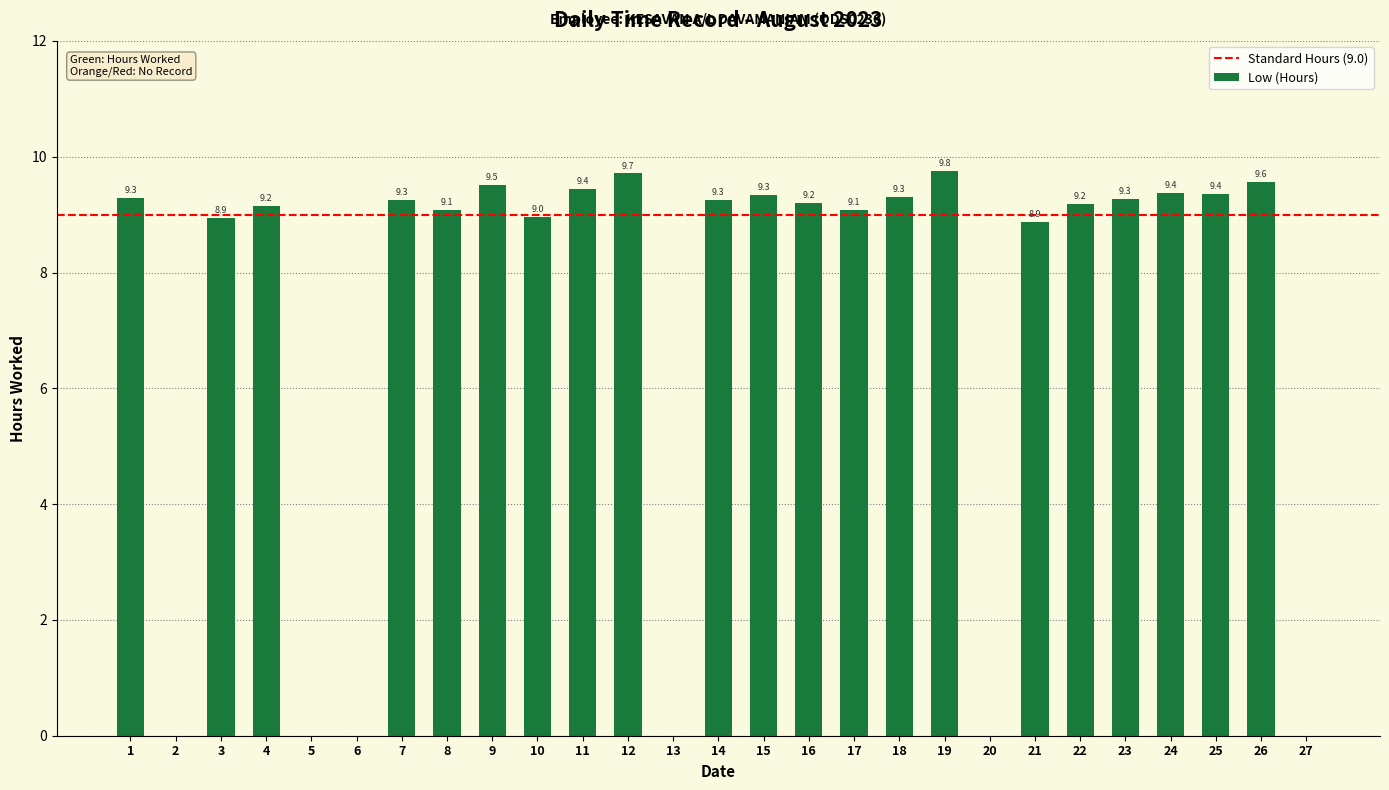

What is the change in value from 4 to 25?

+0.2